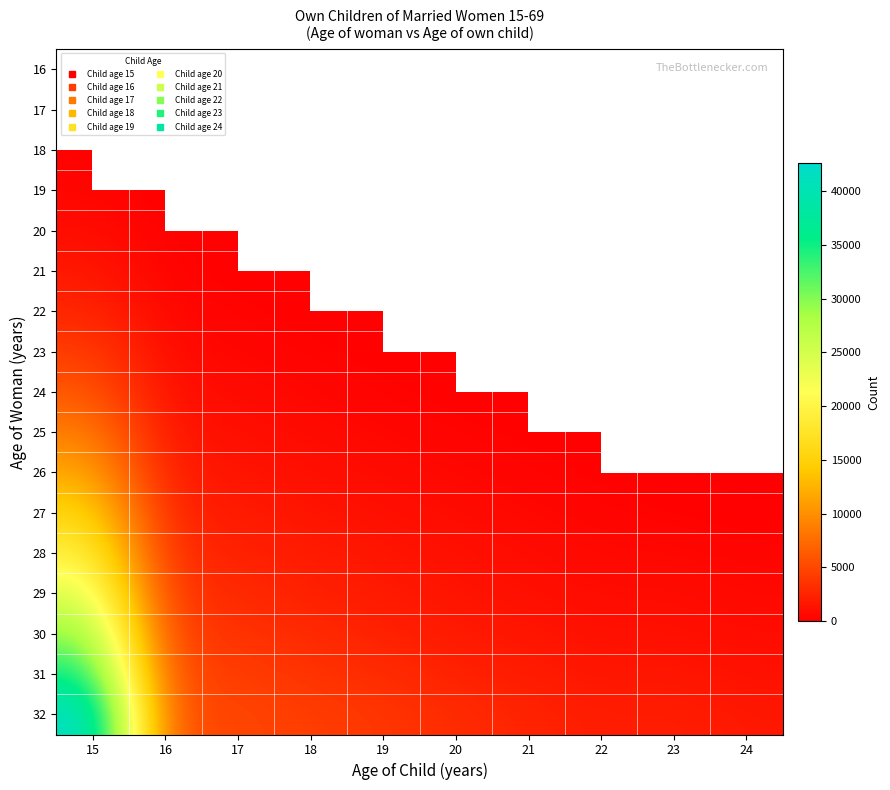

The value of 27 at 18 is 774.4. True or false?

False